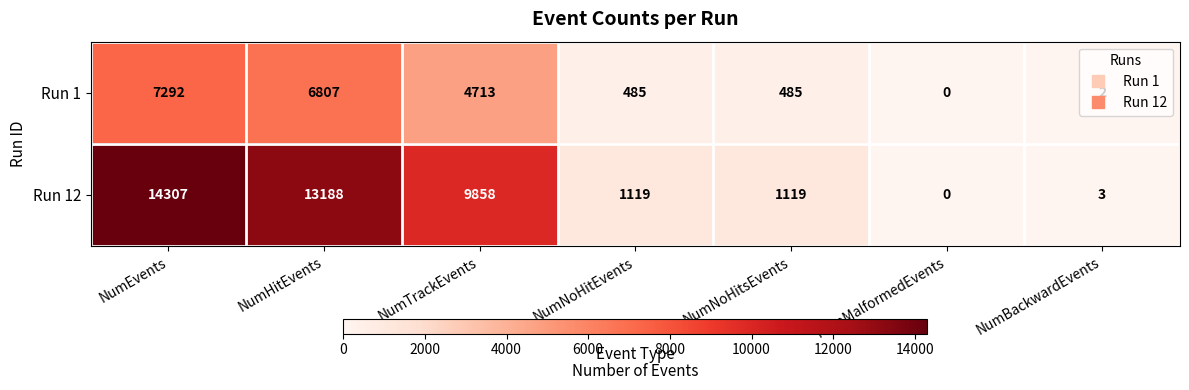

What is the difference between the Run 12 values at NumTrackEvents and NumMalformedEvents?

9858